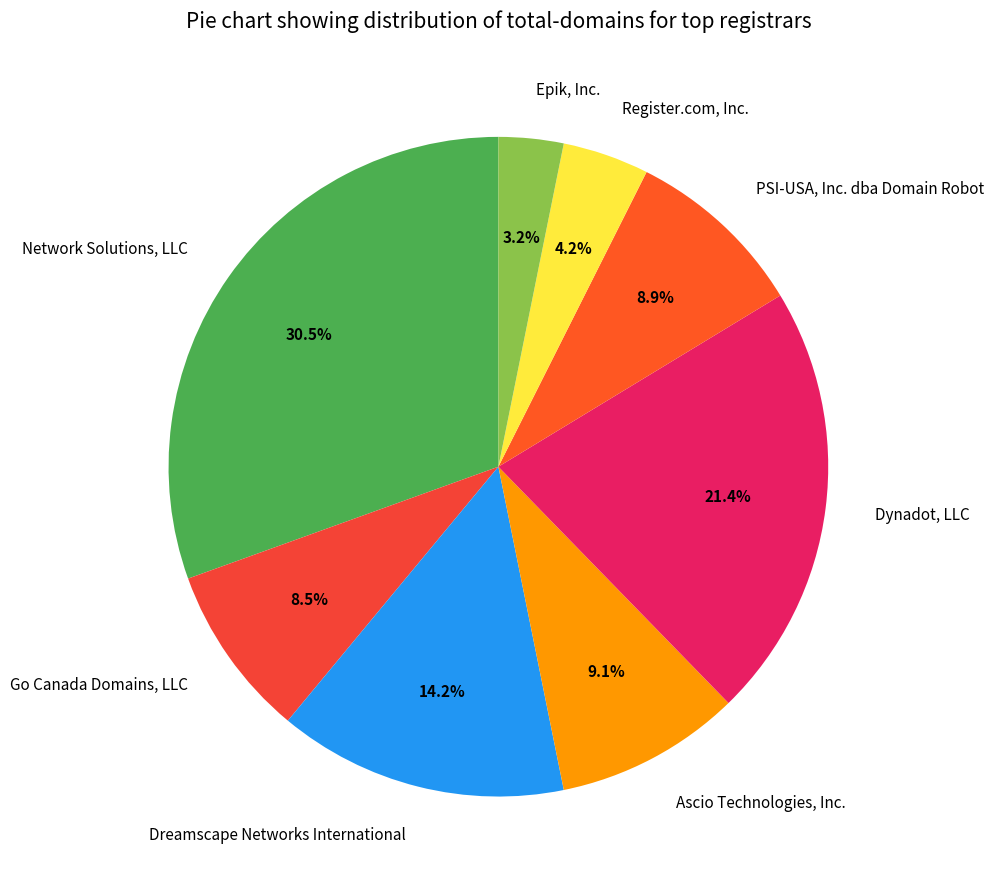

What is the ratio of the value at Register.com, Inc. to the value at Epik, Inc.?

1.3